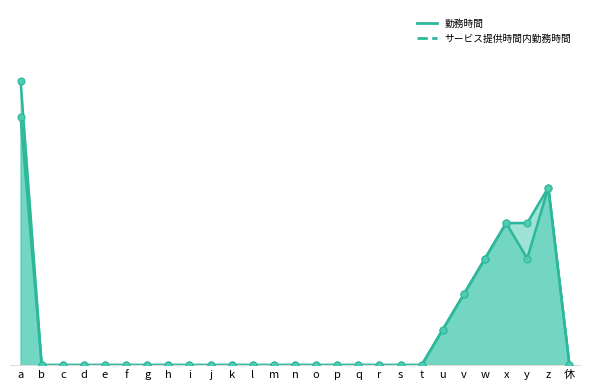

Is the value of 勤務時間_markers at y greater than the value of 勤務時間_line at w?

Yes